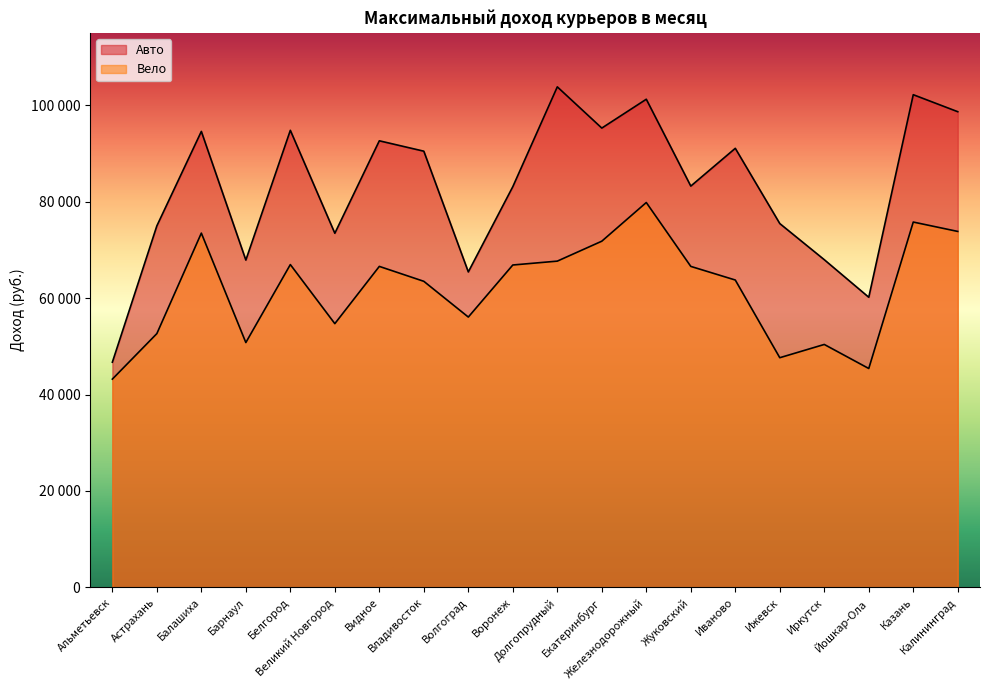

What is the smallest value displayed?

43195